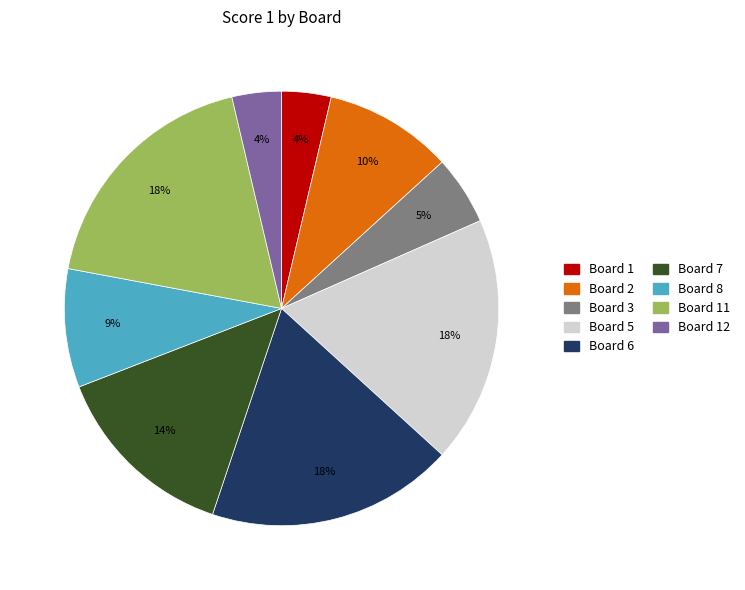

To the nearest percent, what is the average slice percentage?

11%